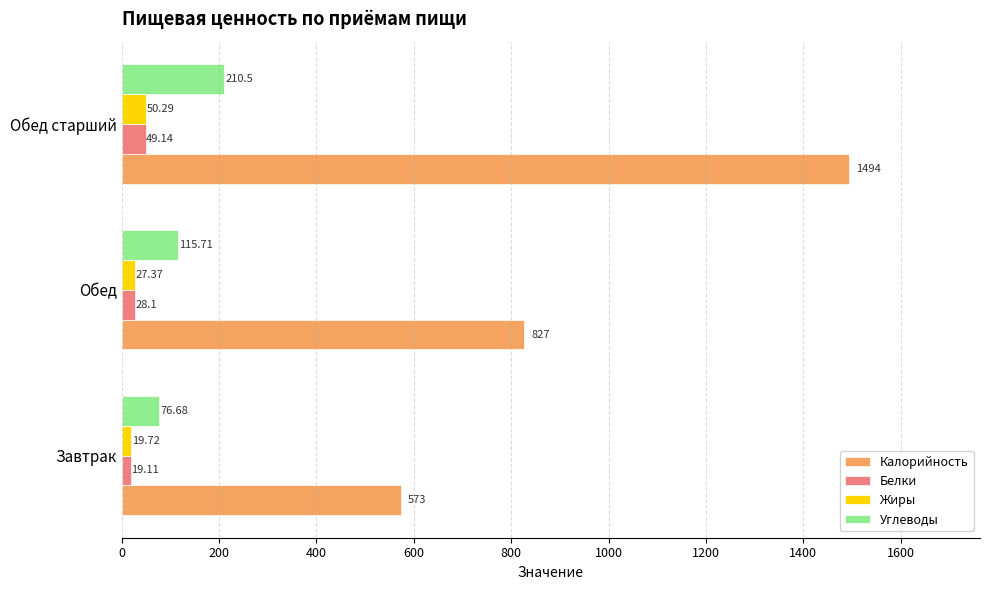

At which category is the sum across all series the highest?

Обед старший